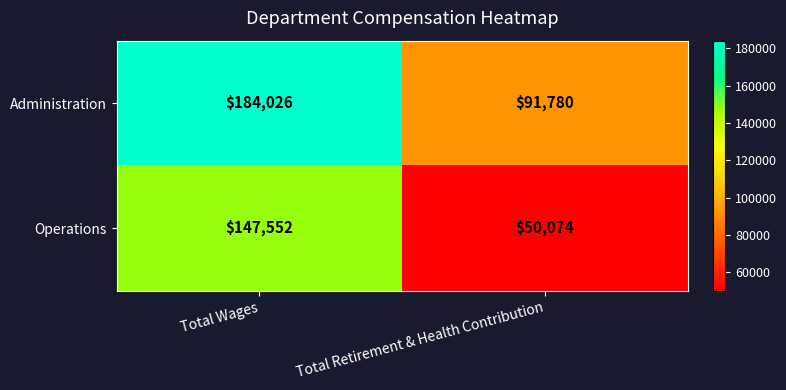

What is the difference between the maximum and minimum values in the Operations series?

97478